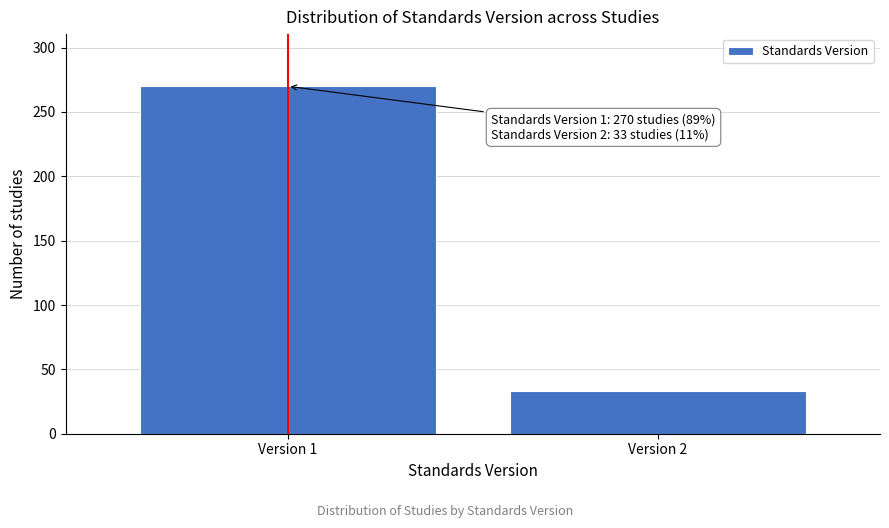

Reading left to right, extract all data points from this chart.

270	33